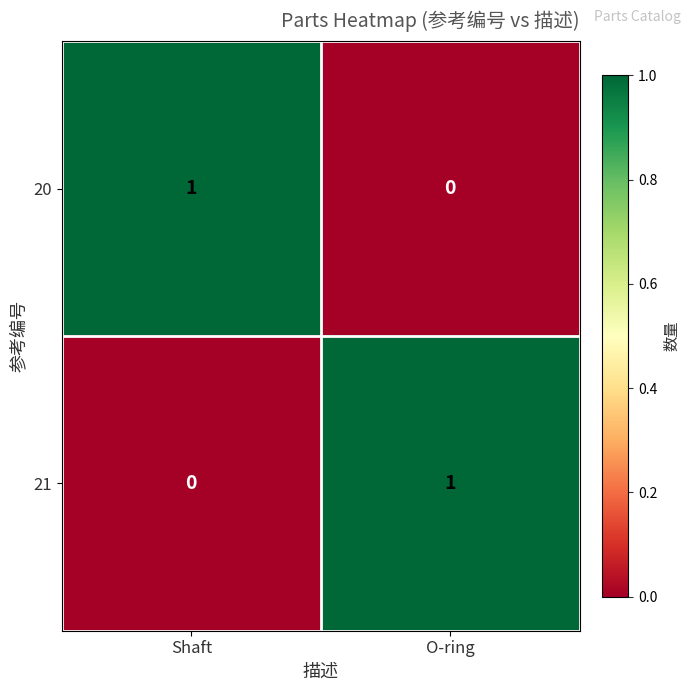

Rank the categories by 20 value from lowest to highest.

O-ring, Shaft